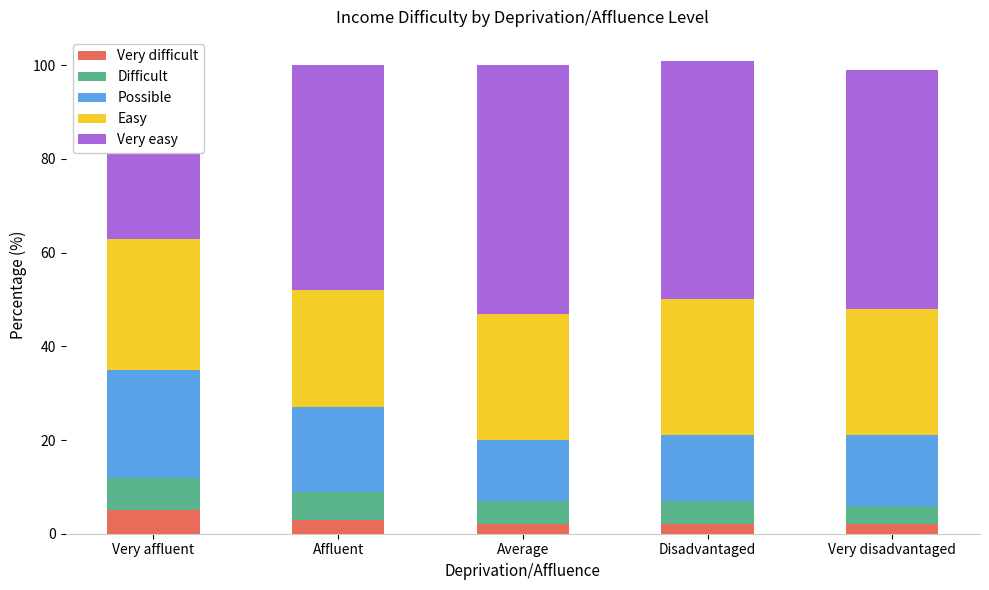

What are all the series names shown in the legend?

Very difficult, Difficult, Possible, Easy, Very easy